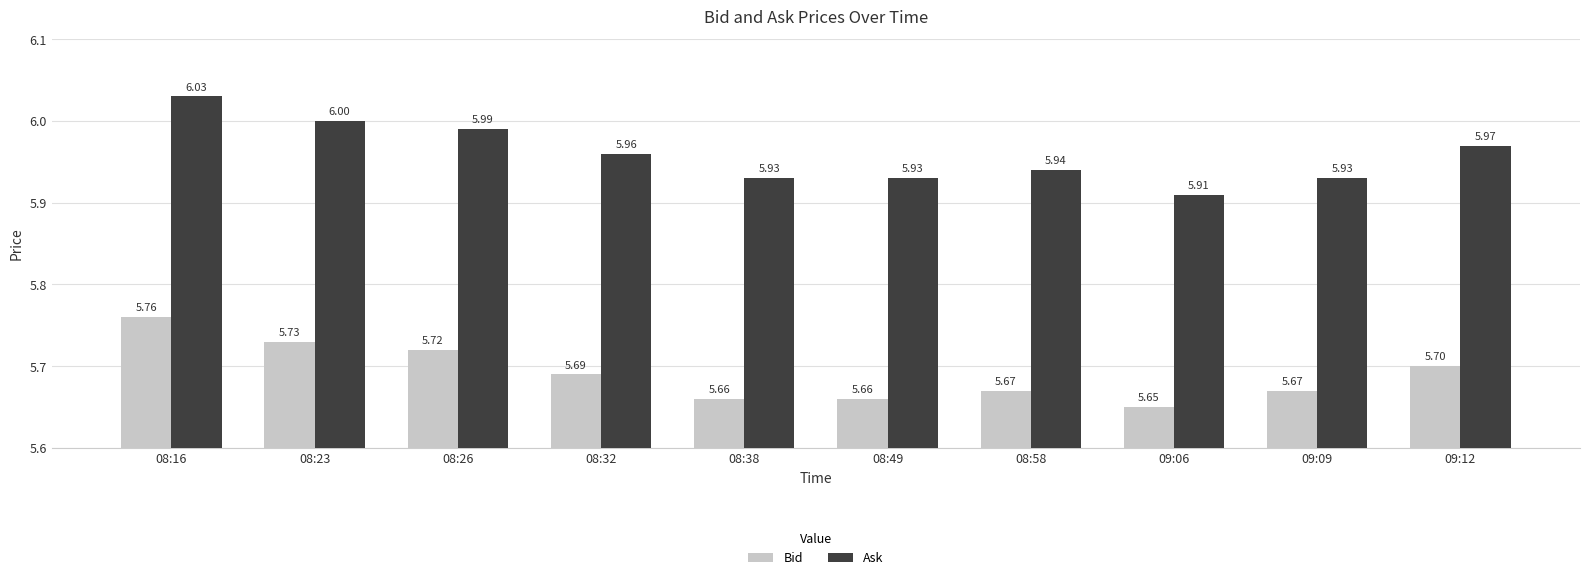

Does the chart contain any negative values?

No